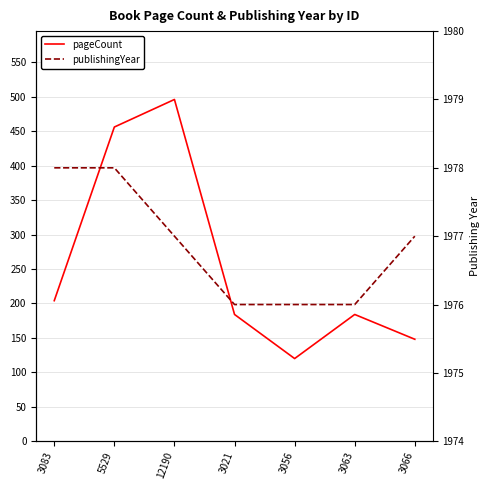

The pageCount series shows 804 at 12190. True or false?

False